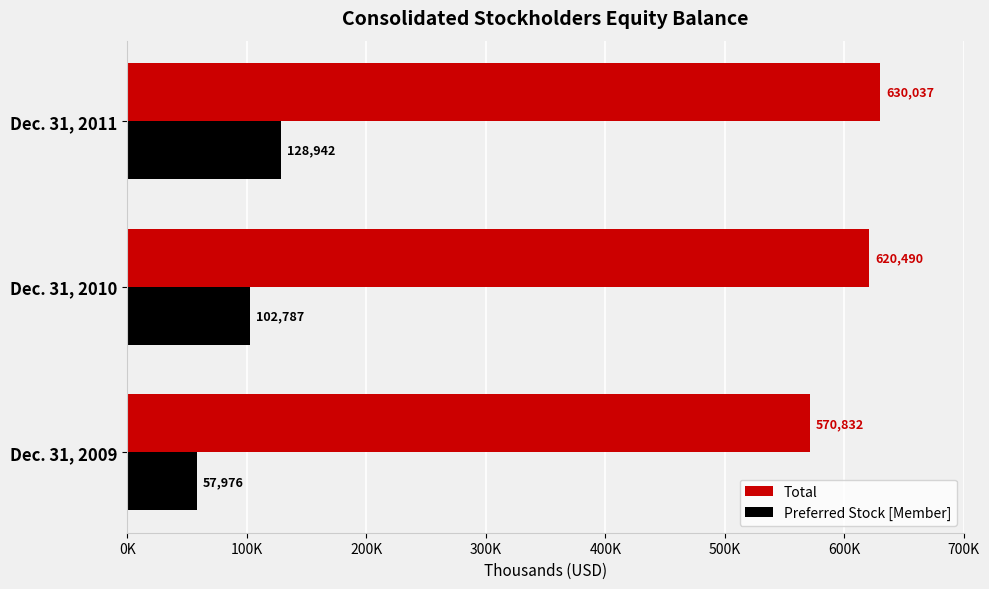

What are all the series names shown in the legend?

Total, Preferred Stock [Member]